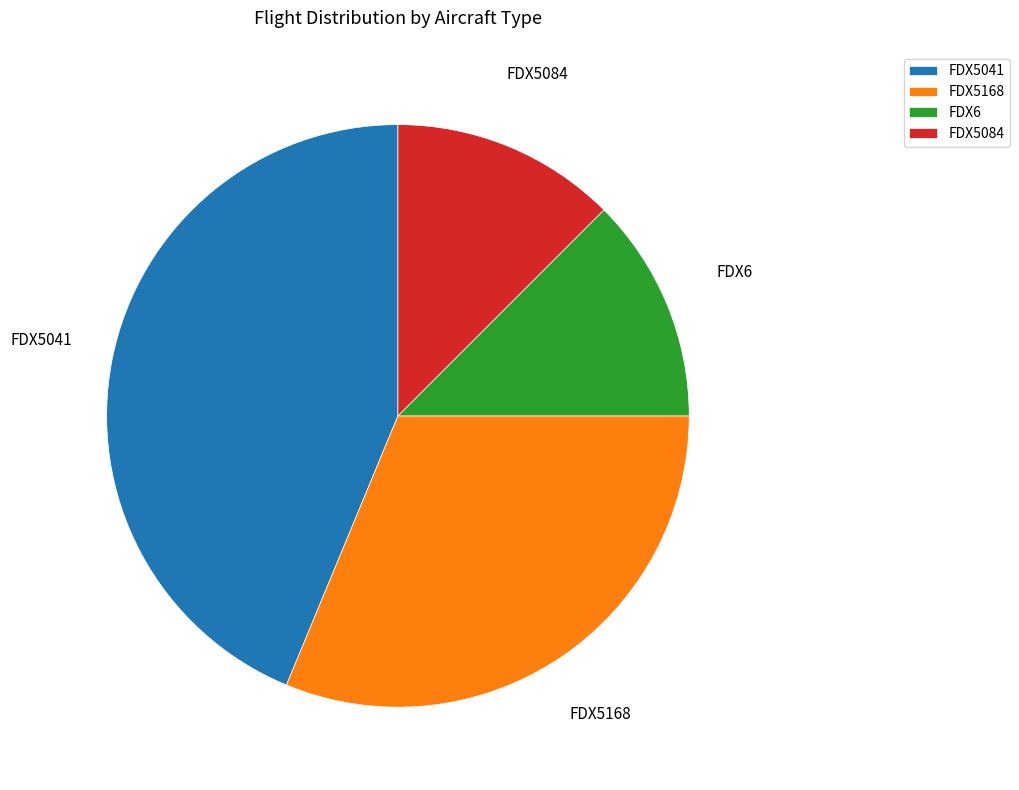

The FDX5041 slice represents 44% of the pie. True or false?

True